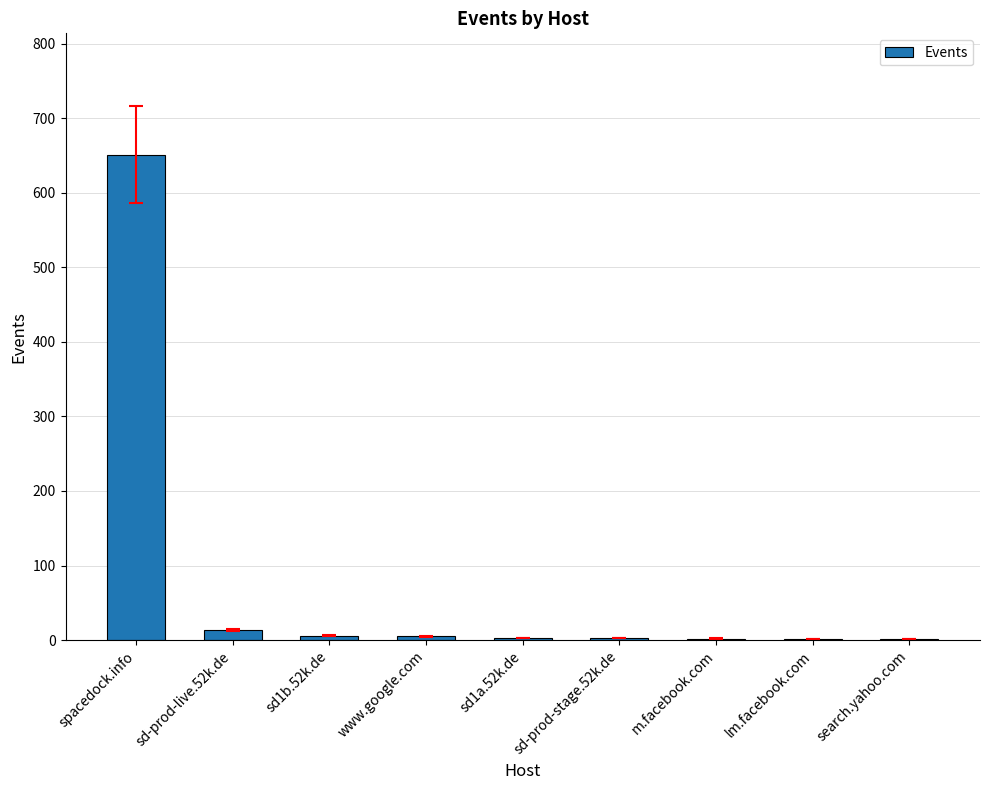

True or false: the data shows 6 at sd1b.52k.de.

True